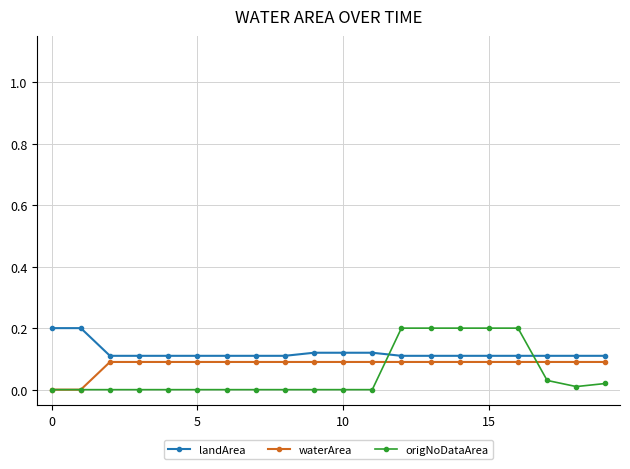

True or false: waterArea and landArea intersect in this chart.

False